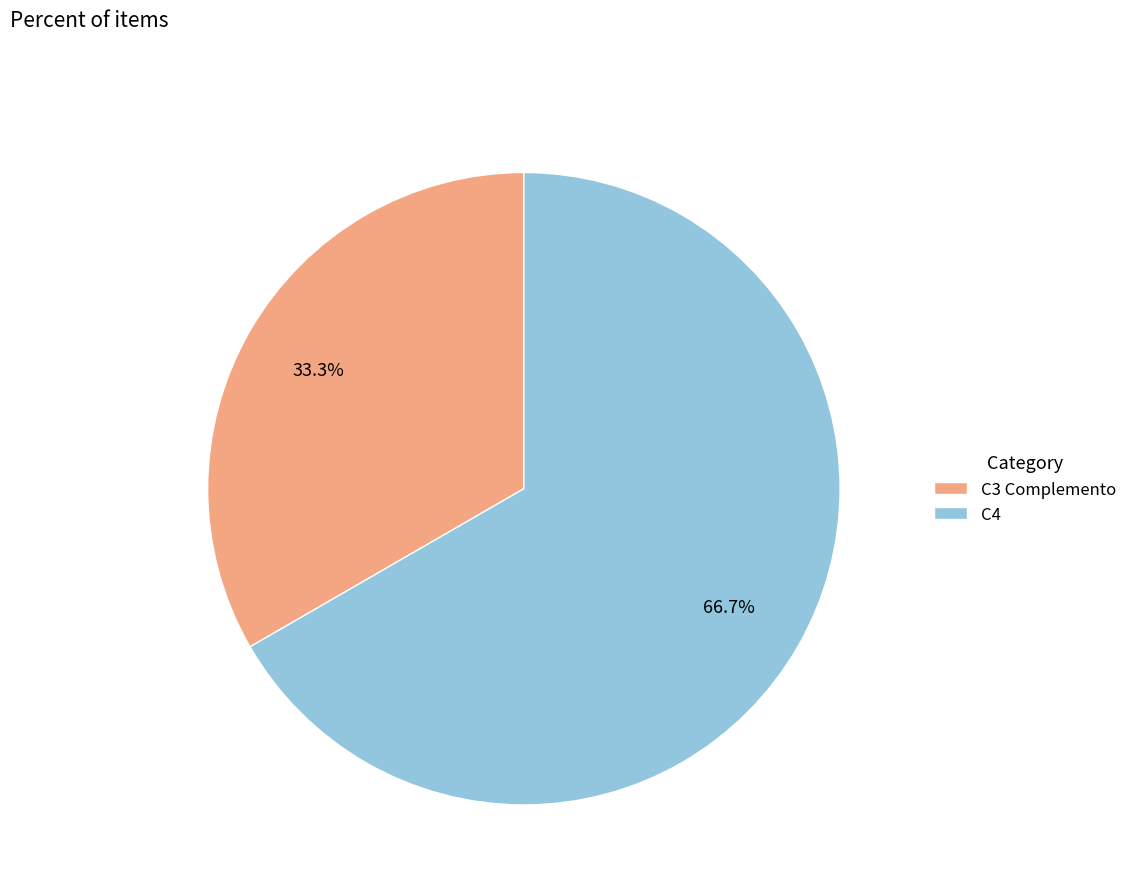

Approximately how many times larger is the value at C4 compared to C3 Complemento?

2.0